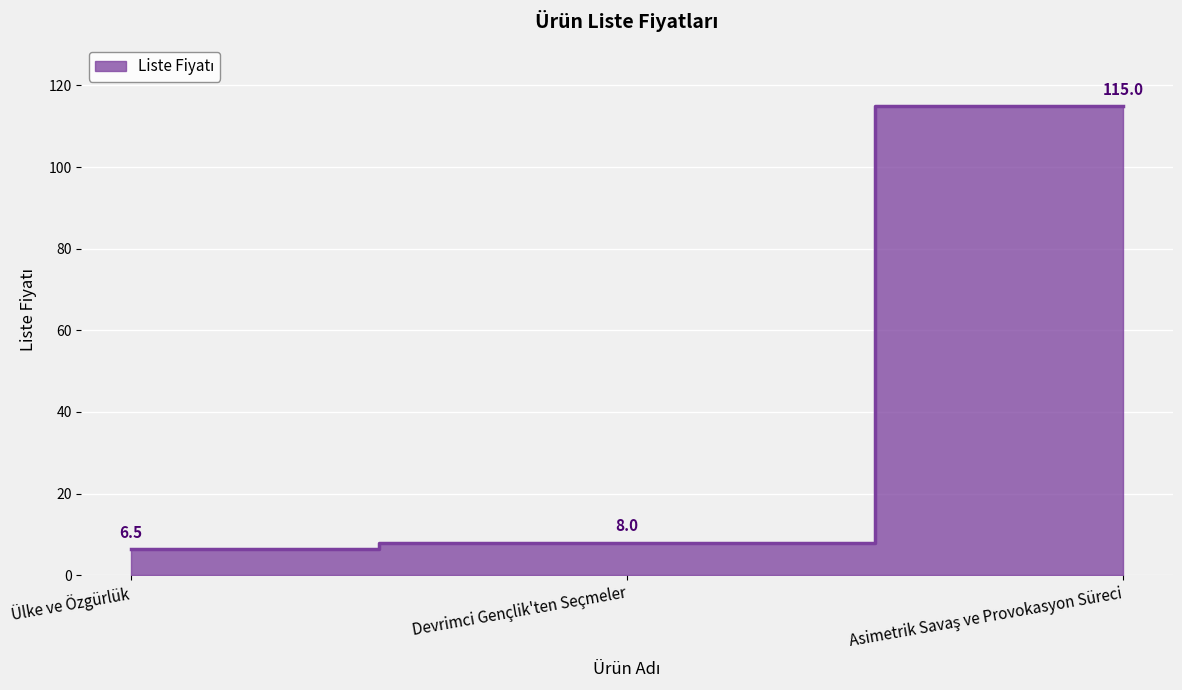

Is it true that the value at Devrimci Gençlik'ten Seçmeler is 8.0?

True